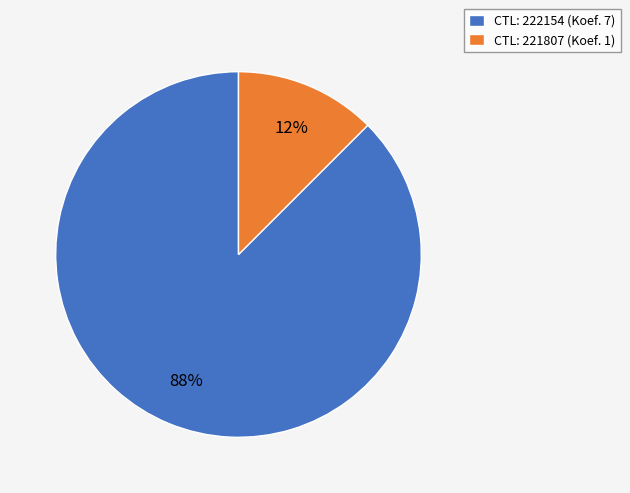

To the nearest percent, what is the average slice percentage?

50%